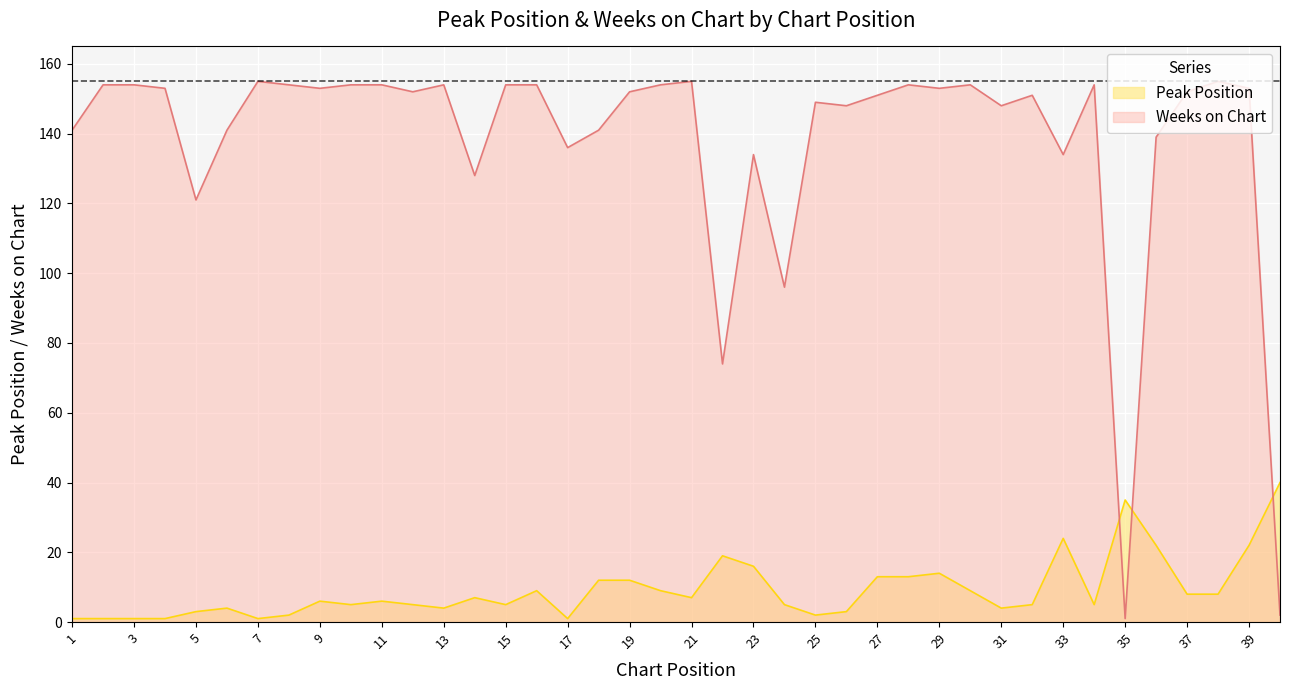

What value does the Peak Position series have at 33, to the nearest 10?

20